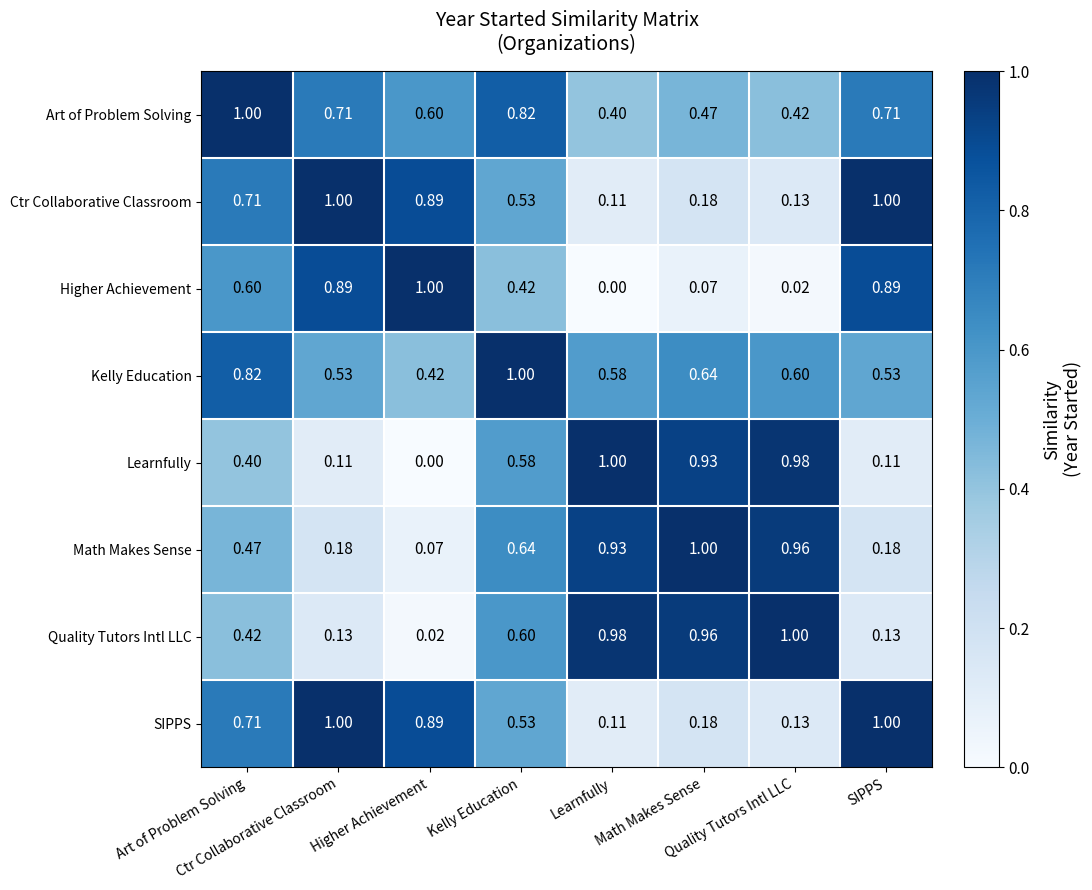

Reading right to left, what are all the values shown in this chart?

Art of Problem Solving: SIPPS=0.7	Quality Tutors Intl LLC=0.4	Math Makes Sense=0.5	Learnfully=0.4	Kelly Education=0.8	Higher Achievement=0.6	Ctr Collaborative Classroom=0.7	Art of Problem Solving=1.0
Ctr Collaborative Classroom: SIPPS=1.0	Quality Tutors Intl LLC=0.1	Math Makes Sense=0.2	Learnfully=0.1	Kelly Education=0.5	Higher Achievement=0.9	Ctr Collaborative Classroom=1.0	Art of Problem Solving=0.7
Higher Achievement: SIPPS=0.9	Quality Tutors Intl LLC=0.0	Math Makes Sense=0.1	Learnfully=0.0	Kelly Education=0.4	Higher Achievement=1.0	Ctr Collaborative Classroom=0.9	Art of Problem Solving=0.6
Kelly Education: SIPPS=0.5	Quality Tutors Intl LLC=0.6	Math Makes Sense=0.6	Learnfully=0.6	Kelly Education=1.0	Higher Achievement=0.4	Ctr Collaborative Classroom=0.5	Art of Problem Solving=0.8
Learnfully: SIPPS=0.1	Quality Tutors Intl LLC=1.0	Math Makes Sense=0.9	Learnfully=1.0	Kelly Education=0.6	Higher Achievement=0.0	Ctr Collaborative Classroom=0.1	Art of Problem Solving=0.4
Math Makes Sense: SIPPS=0.2	Quality Tutors Intl LLC=1.0	Math Makes Sense=1.0	Learnfully=0.9	Kelly Education=0.6	Higher Achievement=0.1	Ctr Collaborative Classroom=0.2	Art of Problem Solving=0.5
Quality Tutors Intl LLC: SIPPS=0.1	Quality Tutors Intl LLC=1.0	Math Makes Sense=1.0	Learnfully=1.0	Kelly Education=0.6	Higher Achievement=0.0	Ctr Collaborative Classroom=0.1	Art of Problem Solving=0.4
SIPPS: SIPPS=1.0	Quality Tutors Intl LLC=0.1	Math Makes Sense=0.2	Learnfully=0.1	Kelly Education=0.5	Higher Achievement=0.9	Ctr Collaborative Classroom=1.0	Art of Problem Solving=0.7